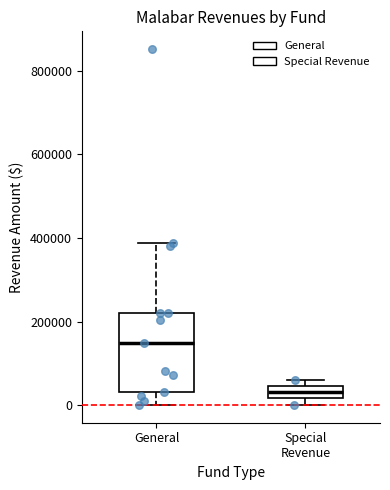

Where does the median line of the box for General sit on the y-axis? The values are not printed on the chart, so give them approximately, as read against the axis.

140000